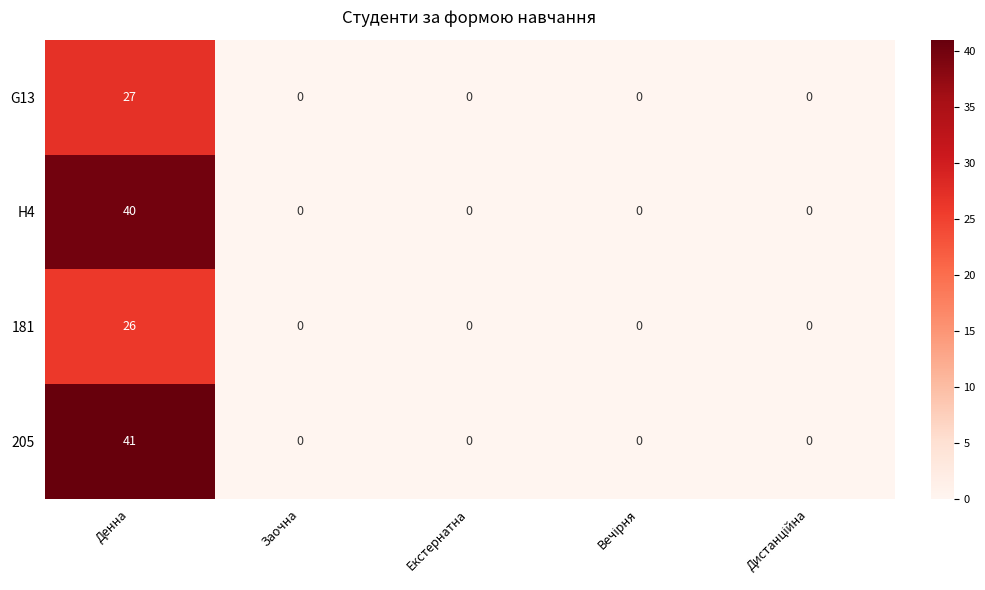

Which series has the widest spread of values?

205